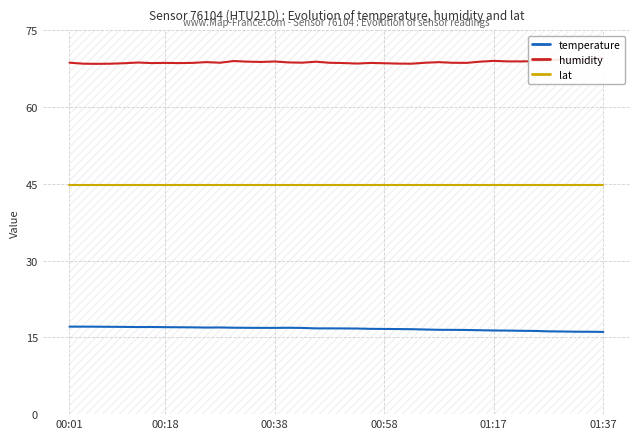

Reading left to right, transcribe all the data shown in this chart.

temperature: 17.1	17.1	17.1	17.1	17.1	17.0	17.0	17.0	17.0	17.0	16.9	16.9	16.9	16.9	16.9	16.9	16.9	16.9	16.8	16.8	16.8	16.7	16.7	16.6	16.6	16.6	16.5	16.5	16.5	16.4	16.4	16.4	16.3	16.3	16.3	16.2	16.1	16.1	16.1	16.1
humidity: 68.7	68.5	68.5	68.5	68.6	68.7	68.6	68.7	68.6	68.7	68.8	68.7	69.0	68.9	68.8	68.9	68.7	68.7	68.9	68.7	68.6	68.5	68.6	68.6	68.5	68.5	68.7	68.8	68.7	68.7	68.9	69.0	68.9	68.9	69.0	69.2	69.3	69.4	69.4	69.6
lat: 44.9	44.9	44.9	44.9	44.9	44.9	44.9	44.9	44.9	44.9	44.9	44.9	44.9	44.9	44.9	44.9	44.9	44.9	44.9	44.9	44.9	44.9	44.9	44.9	44.9	44.9	44.9	44.9	44.9	44.9	44.9	44.9	44.9	44.9	44.9	44.9	44.9	44.9	44.9	44.9